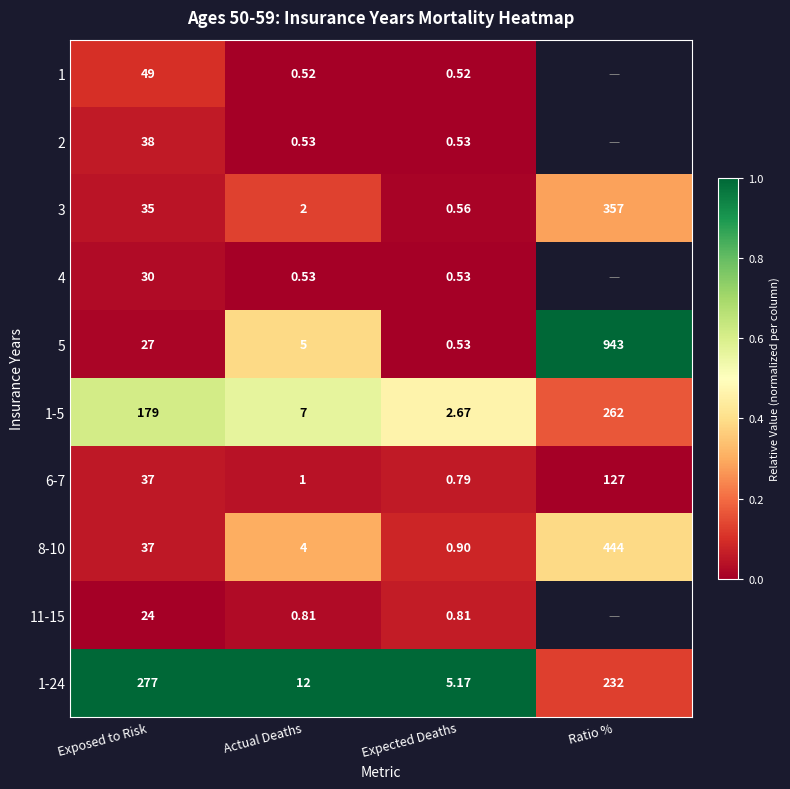

Rank the categories by 1-24 value from highest to lowest.

Exposed to Risk, Ratio %, Actual Deaths, Expected Deaths